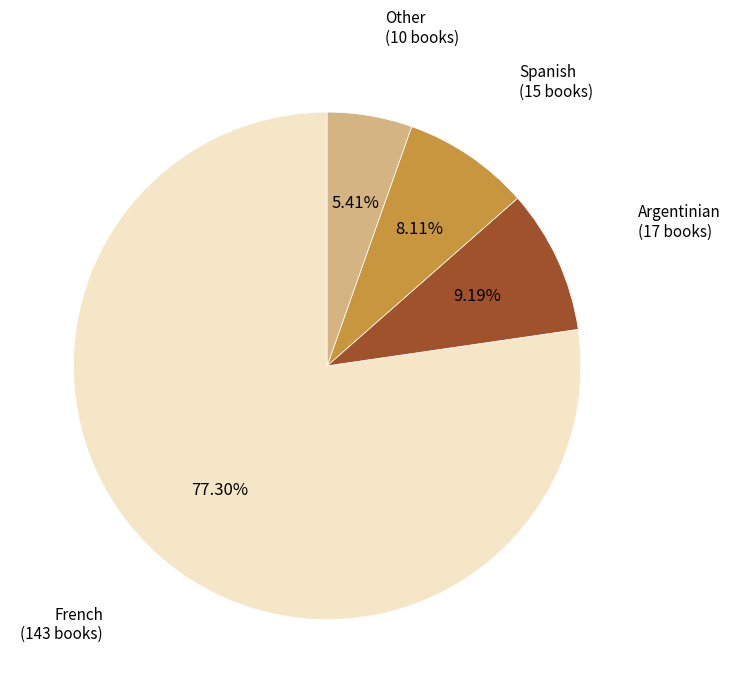

Is there any slice that represents more than half of the pie?

Yes